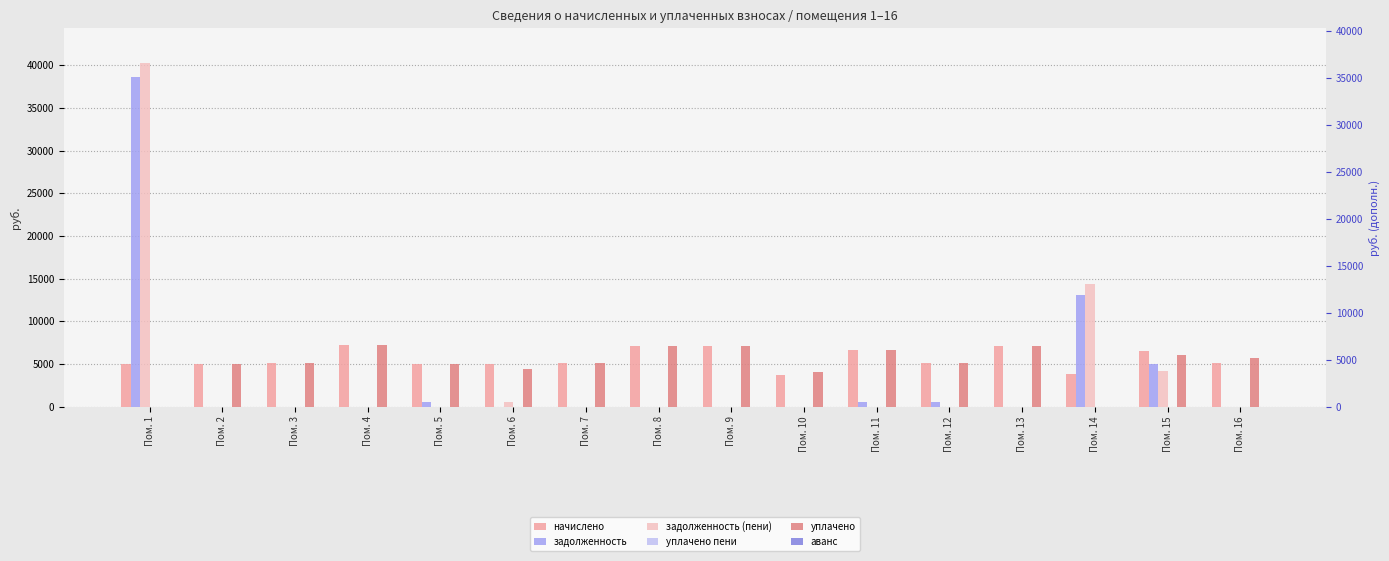

Which label corresponds to the largest value in the chart?

Пом. 1